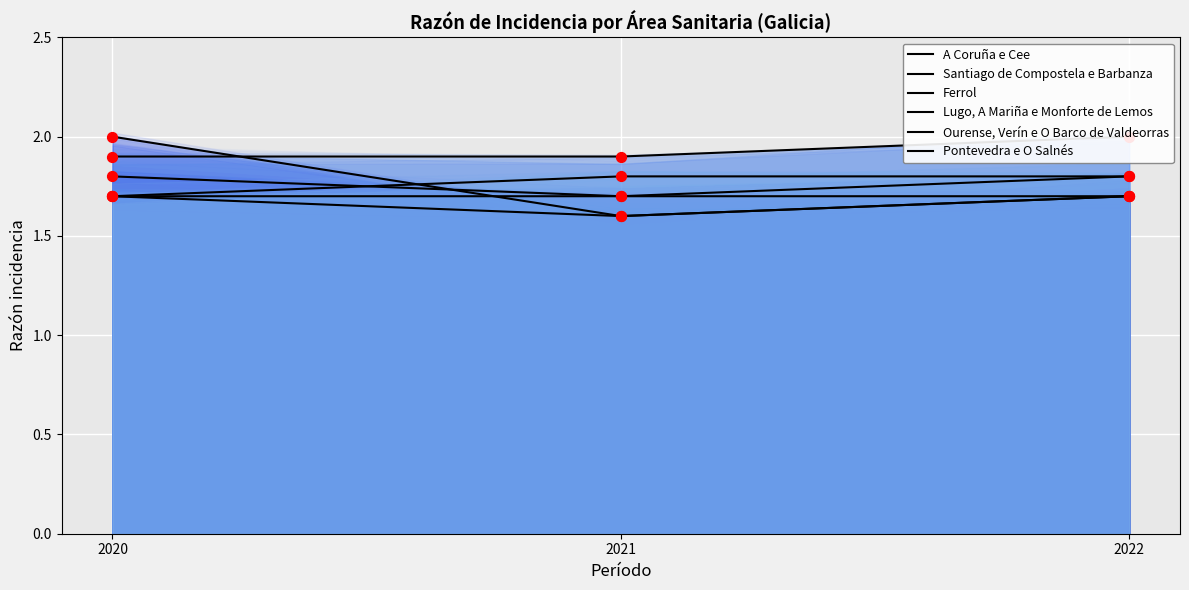

At how many categories does at least one series exceed 1?

3